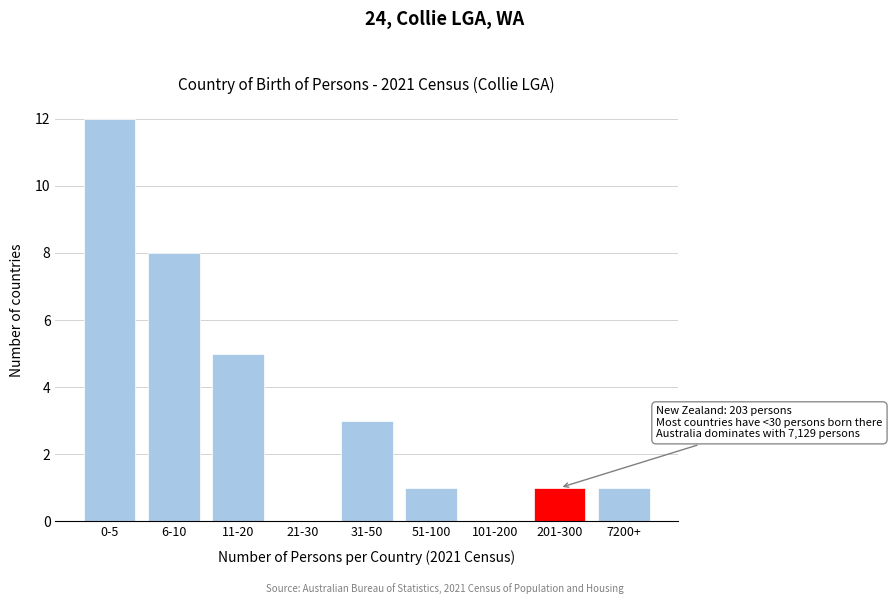

Reading left to right, what are all the values shown in this chart?

0-5=12	6-10=8	11-20=5	21-30=0	31-50=3	51-100=1	101-200=0	201-300=1	7200+=1